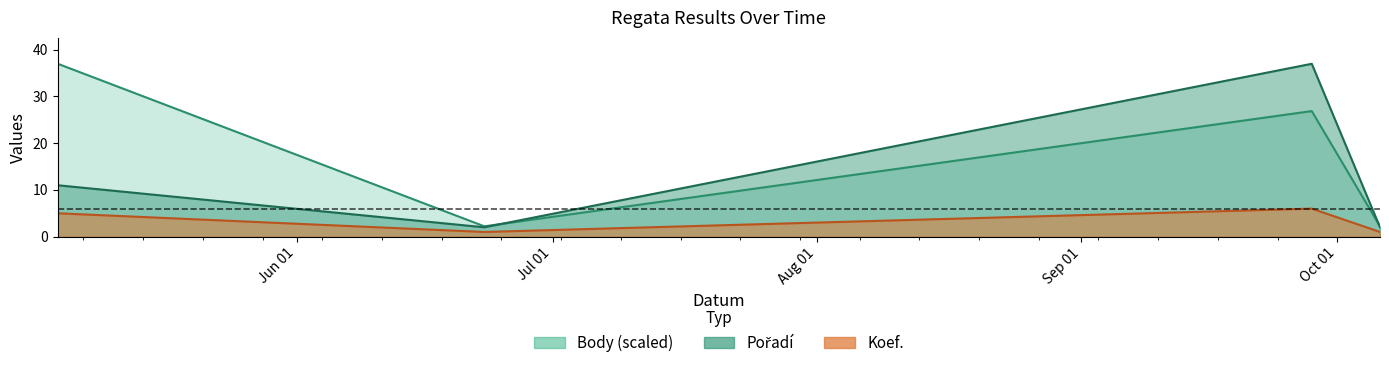

What is the label of the 3rd point from the right?

2007-06-23